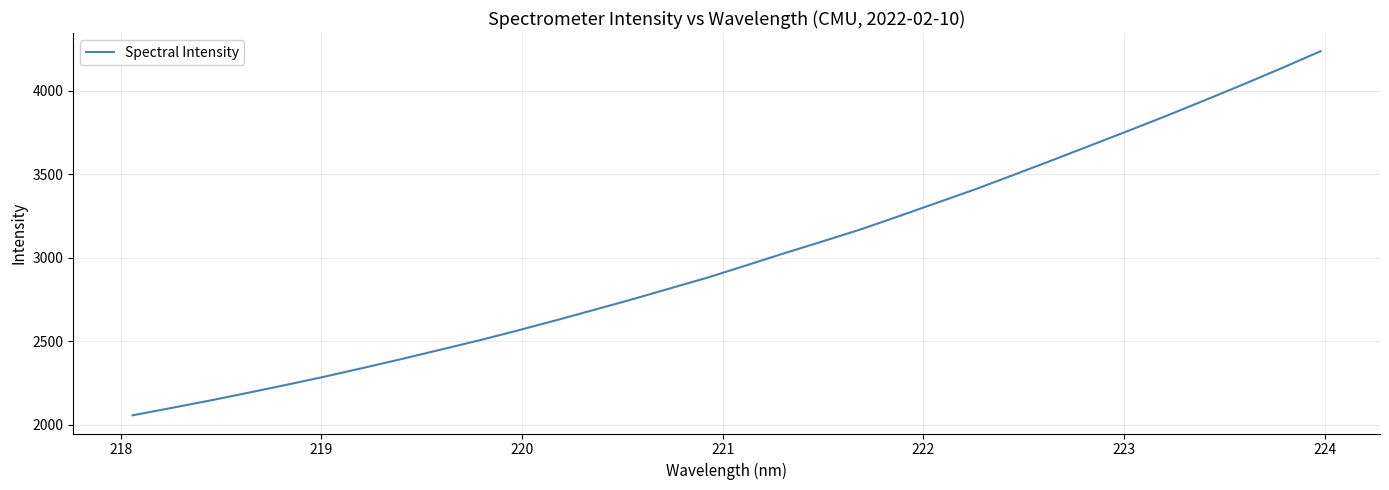

What is the maximum value shown in the chart?

4238.2